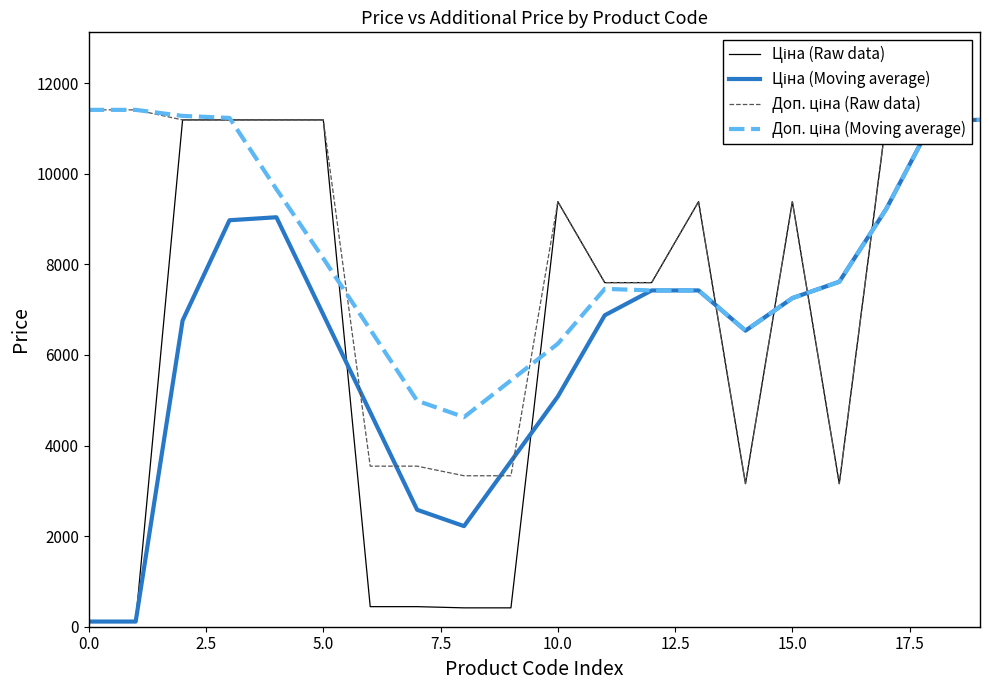

Reading right to left, extract all data points from this chart.

Ціна (Raw data): 11188.2	11188.2	11188.2	3157.9	9384.0	3157.9	9384.0	7596.5	7596.5	9384.0	416.6	416.6	443.1	443.1	11188.2	11188.2	11188.2	11188.2	114.1	114.1
Ціна (Moving average): 11188.2	11188.2	9221.3	7615.2	7254.4	6536.1	7423.8	7423.8	6875.5	5082.0	3651.3	2220.7	2581.5	4735.8	6890.1	9039.2	8973.3	6758.5	114.1	114.1
Доп. ціна (Raw data): 11188.2	11188.2	11188.2	3158.0	9384.0	3158.0	9384.0	7596.5	7596.5	9384.0	3332.5	3332.5	3545.0	3545.0	11188.2	11188.2	11188.2	11188.2	11410.0	11410.0
Доп. ціна (Moving average): 11188.2	11188.2	9221.3	7615.3	7254.4	6536.1	7423.8	7423.8	7458.7	6248.4	5438.1	4627.8	4988.6	6559.7	8130.9	9659.5	11232.5	11276.9	11410.0	11410.0